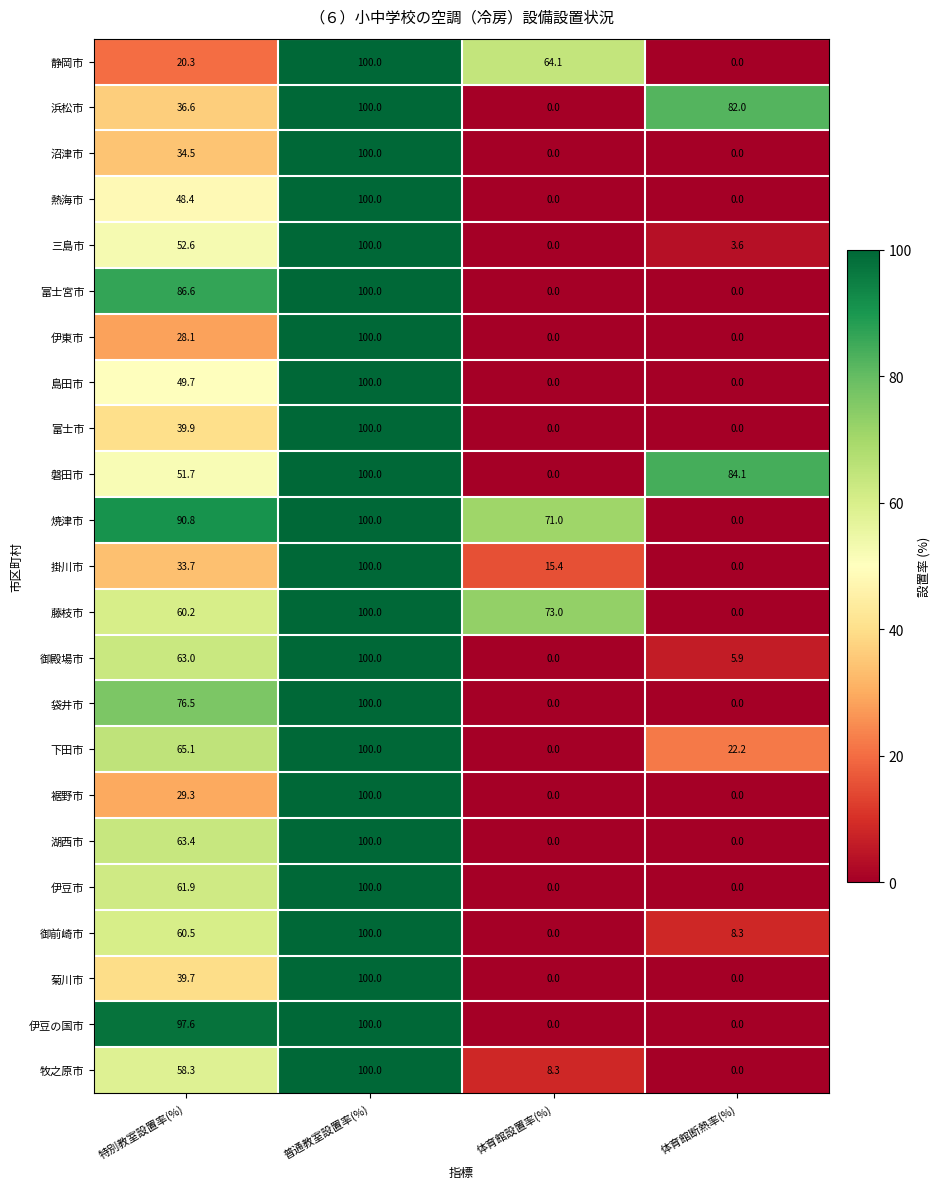

Is the value of 掛川市 at 体育館断熱率(%) greater than the value of 御前崎市 at 特別教室設置率(%)?

No